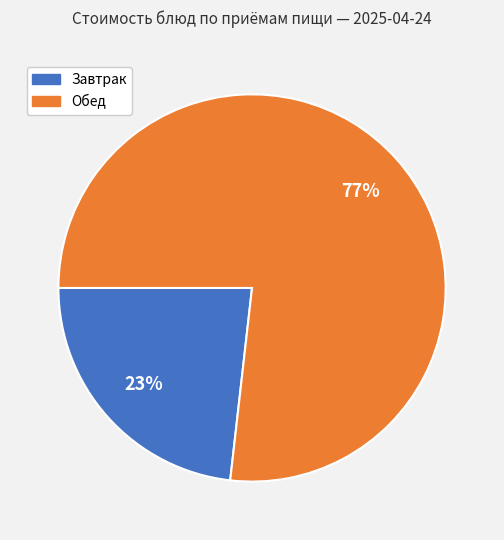

To the nearest percent, what is the difference between the largest and smallest slice percentages?

54%